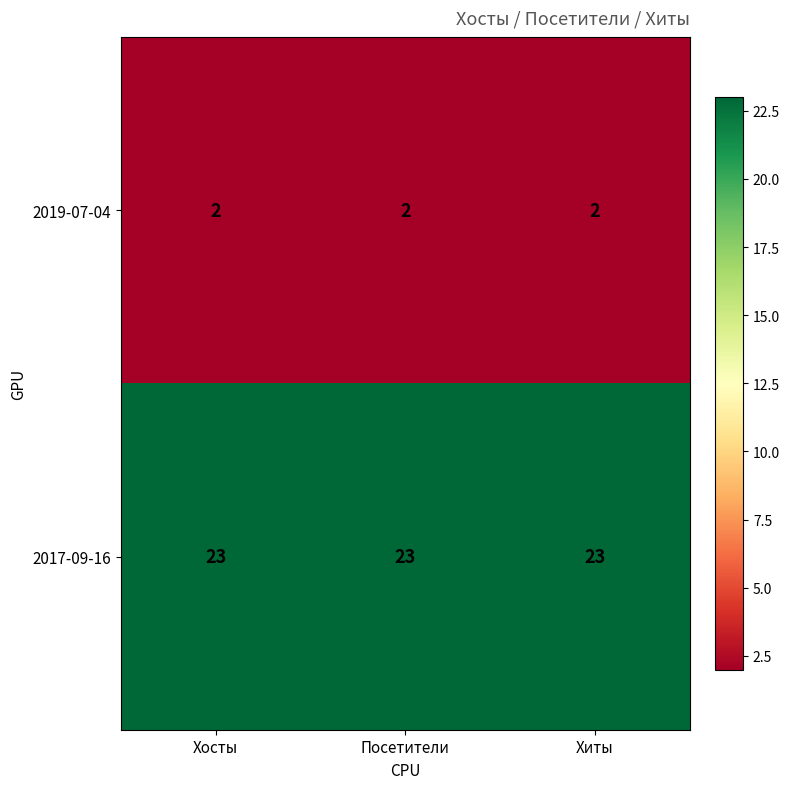

What is the sum of the 2019-07-04 values at Хосты and Хиты?

4